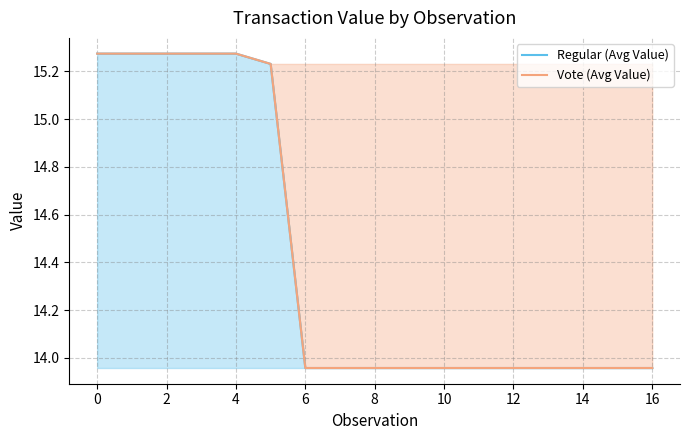

What is the highest value of the Vote (Avg Value) series?

15.3